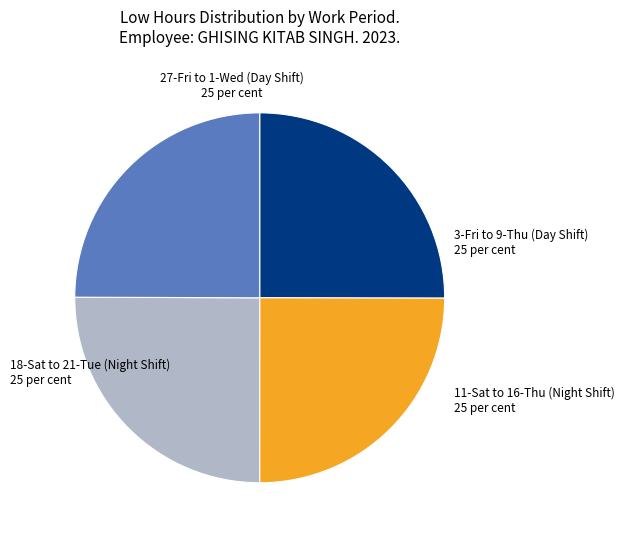

Is there any slice that represents more than half of the pie?

No